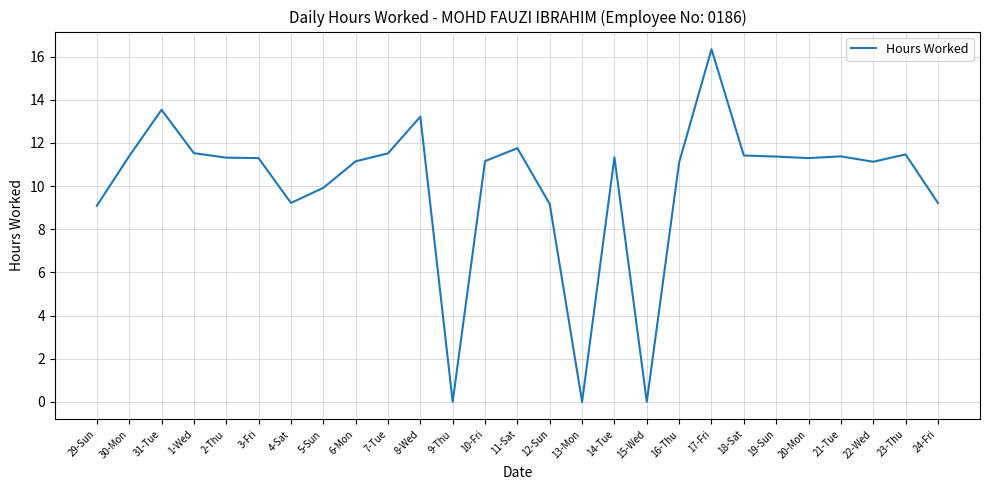

Count the number of data series in this chart.

1